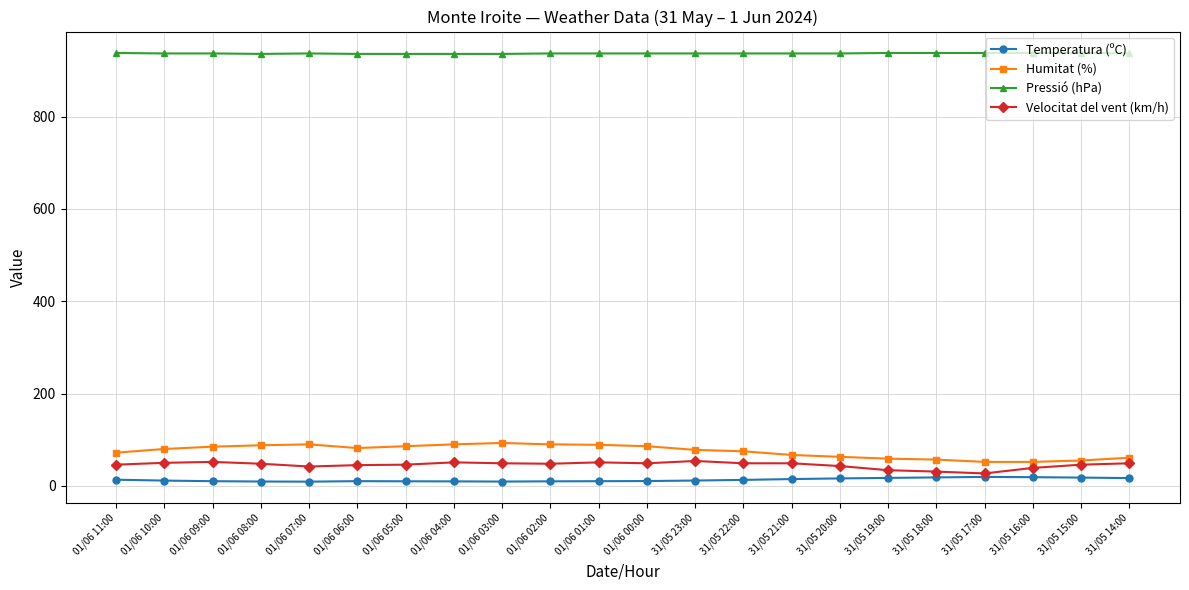

What is the minimum value for Humitat (%)?

52.0